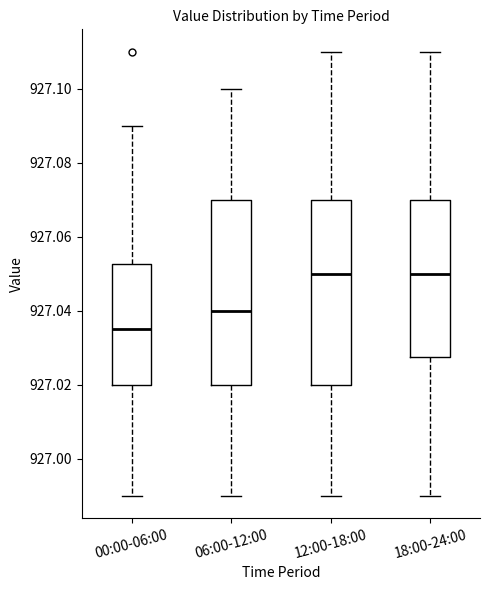

Where is the upper edge of the box for 18:00-24:00 on the y-axis? The values are not printed on the chart, so give them approximately, as read against the axis.

927.070